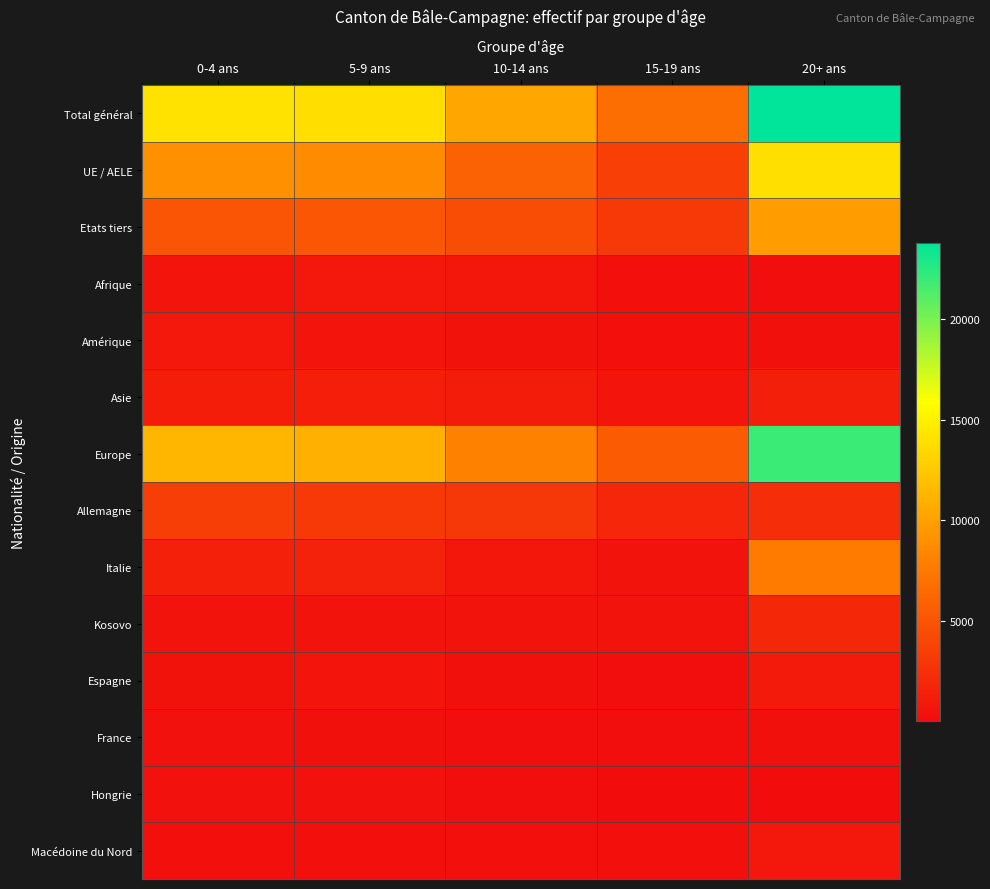

What is the spread (max minus min) of values at 0-4 ans?

13810